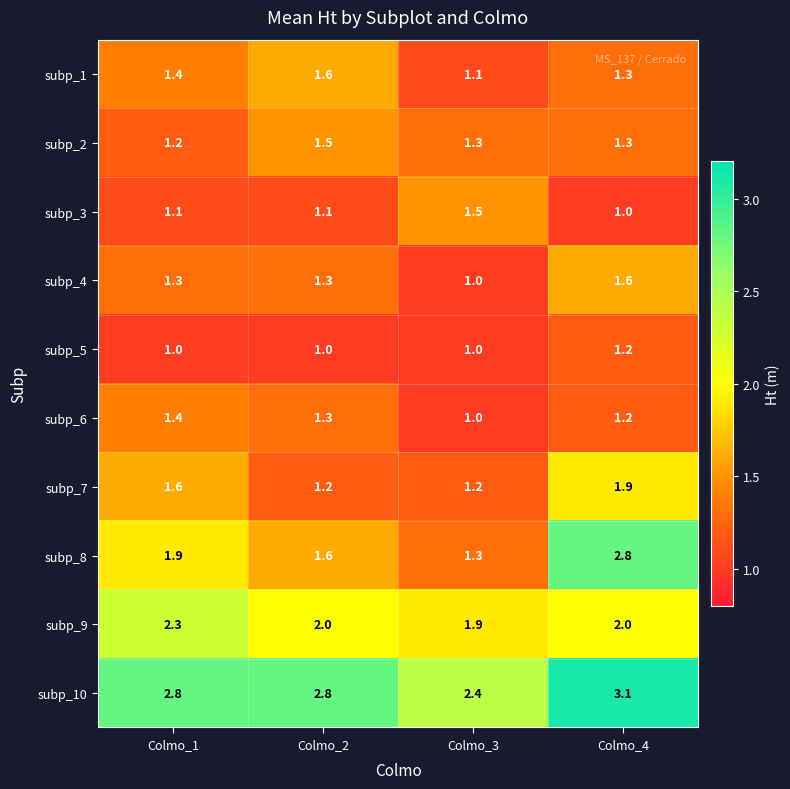

Which series has the largest total across all categories?

subp_10